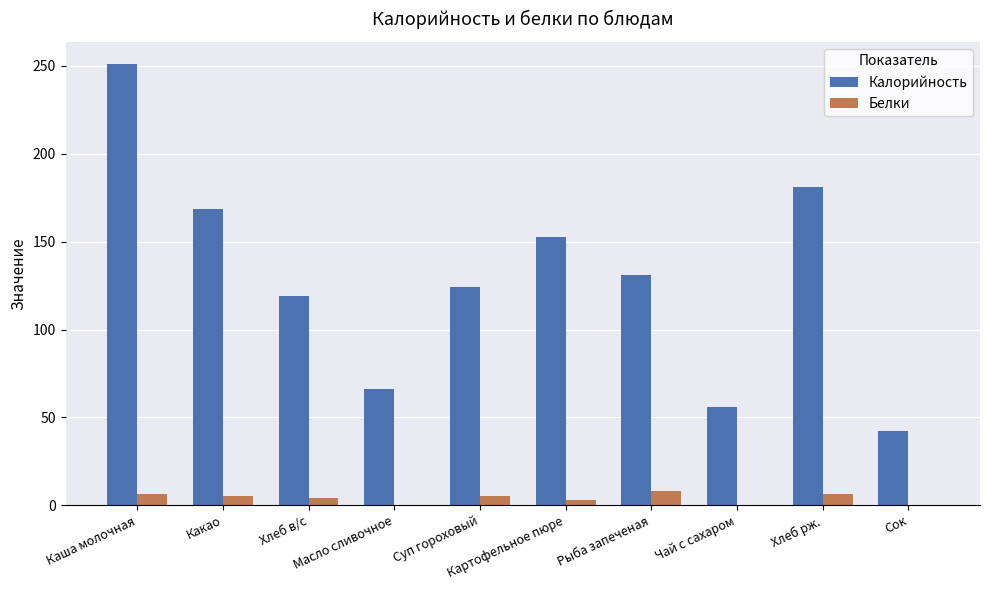

How many groups of bars are there?

10